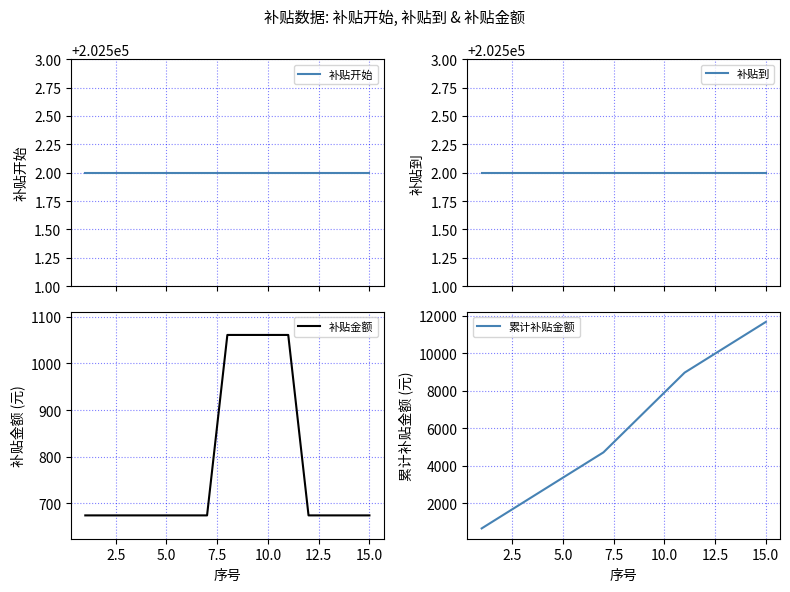

What is the minimum value for 补贴金额?

674.3